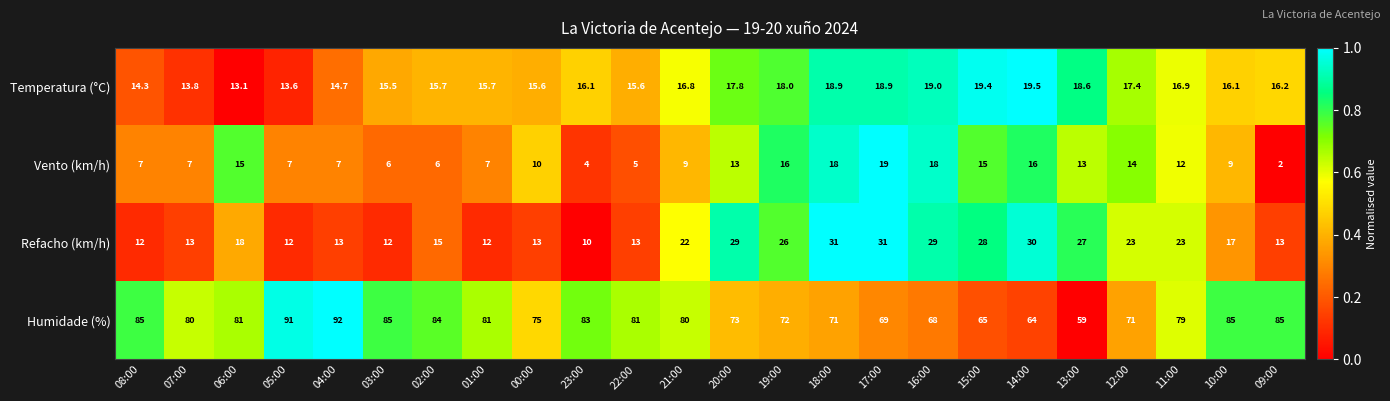

What is the sum of the Humidade (%) values at 14:00 and 11:00?

143.0